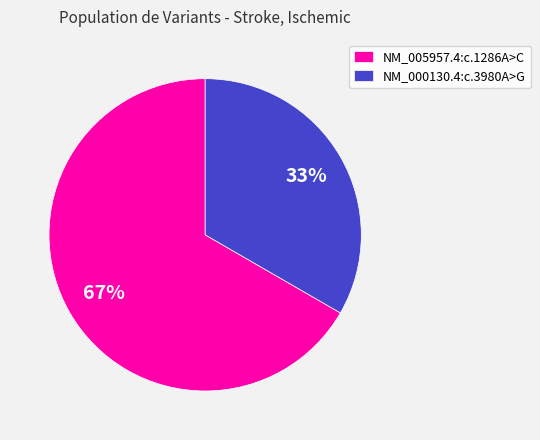

What is the smallest slice in the pie chart?

NM_000130.4:c.3980A>G